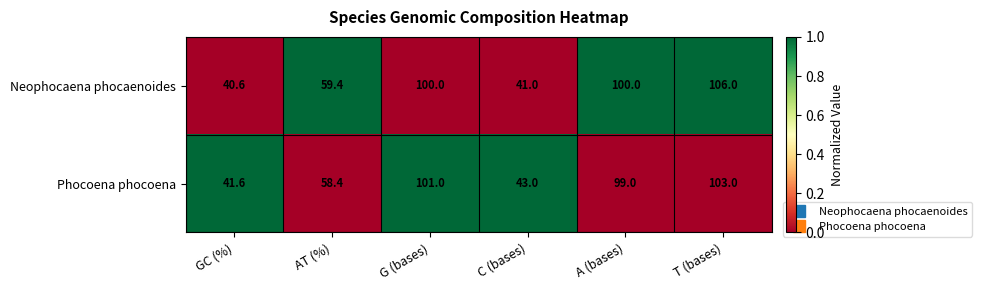

What is the greatest value displayed?

106.0